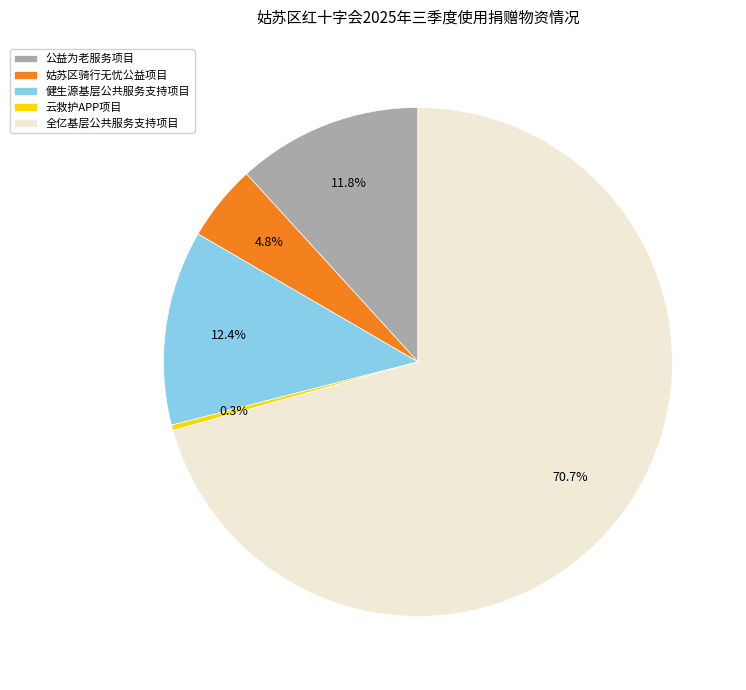

Between 公益为老服务项目 and 全亿基层公共服务支持项目, which is larger?

全亿基层公共服务支持项目